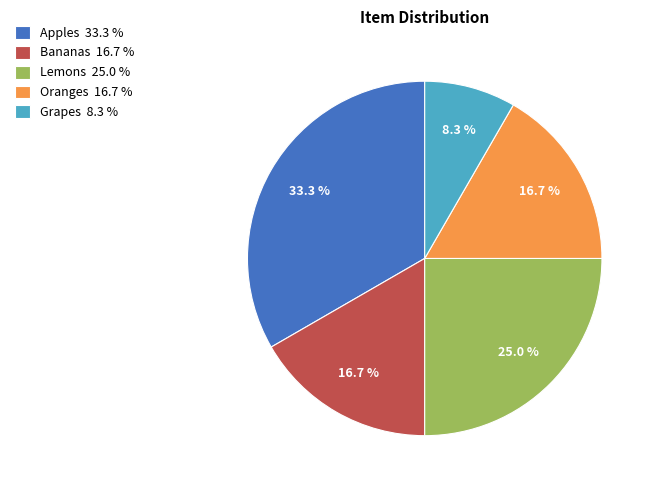

Is Bananas the majority of the pie?

No